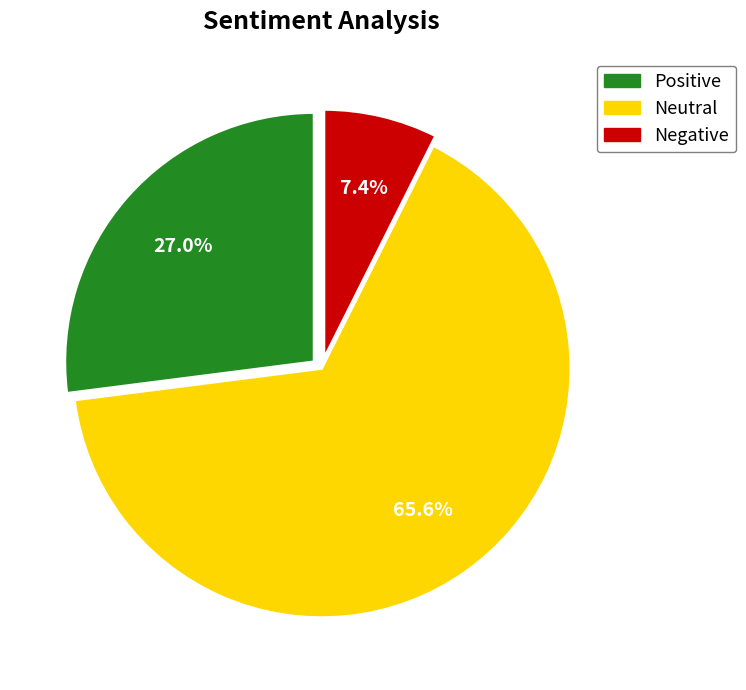

Which category has the biggest portion of the pie?

Neutral